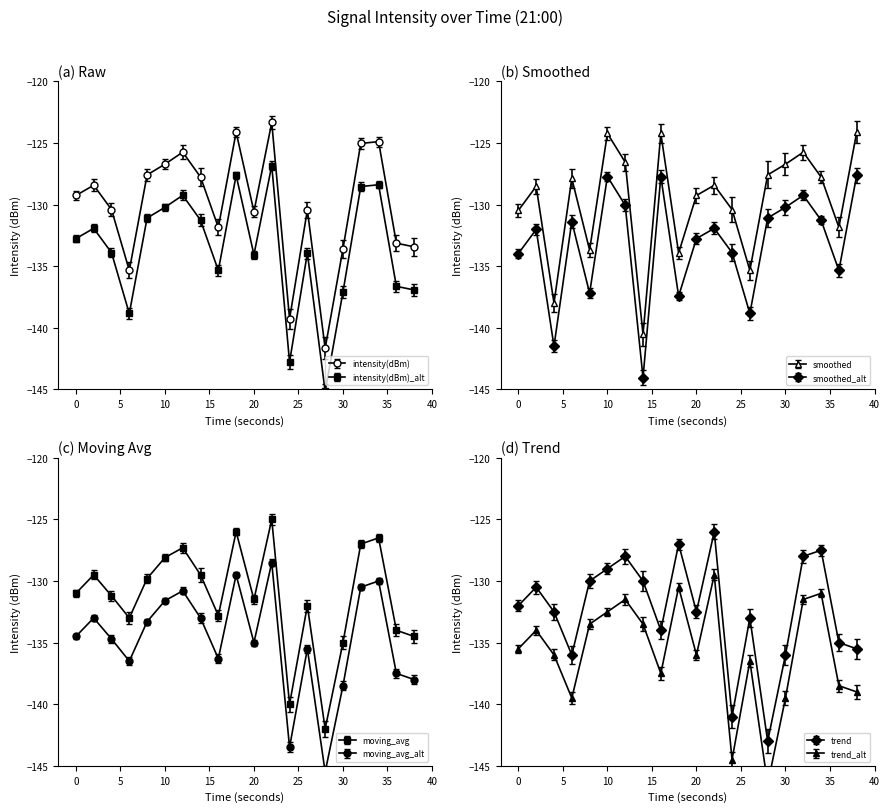

What is the sum of all moving_avg values?

-2625.7